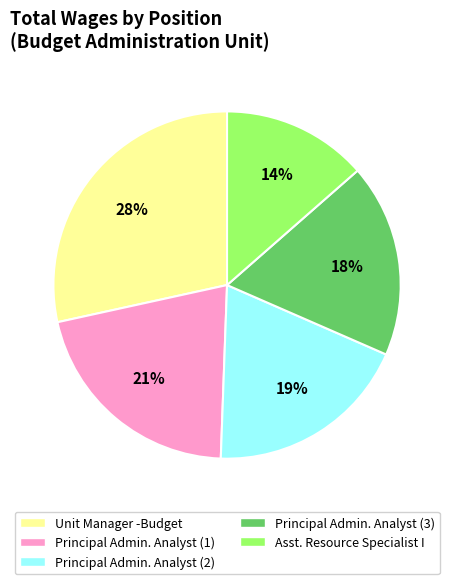

Is there any slice that represents more than half of the pie?

No